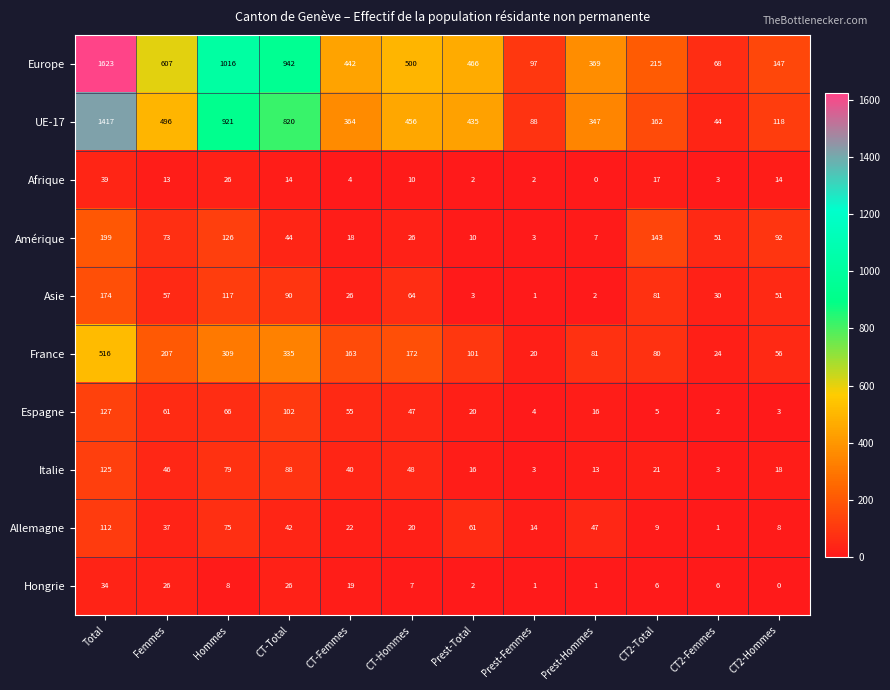

The value of UE-17 at Prest-Total is 435. True or false?

True